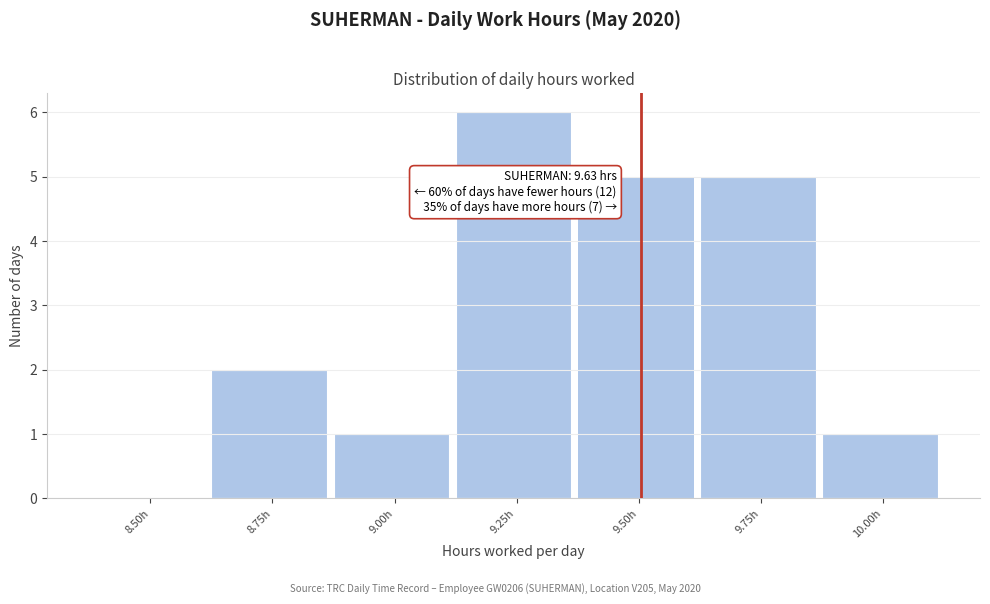

Reading right to left, extract all data points from this chart.

10.00h=1	9.75h=5	9.50h=5	9.25h=6	9.00h=1	8.75h=2	8.50h=0